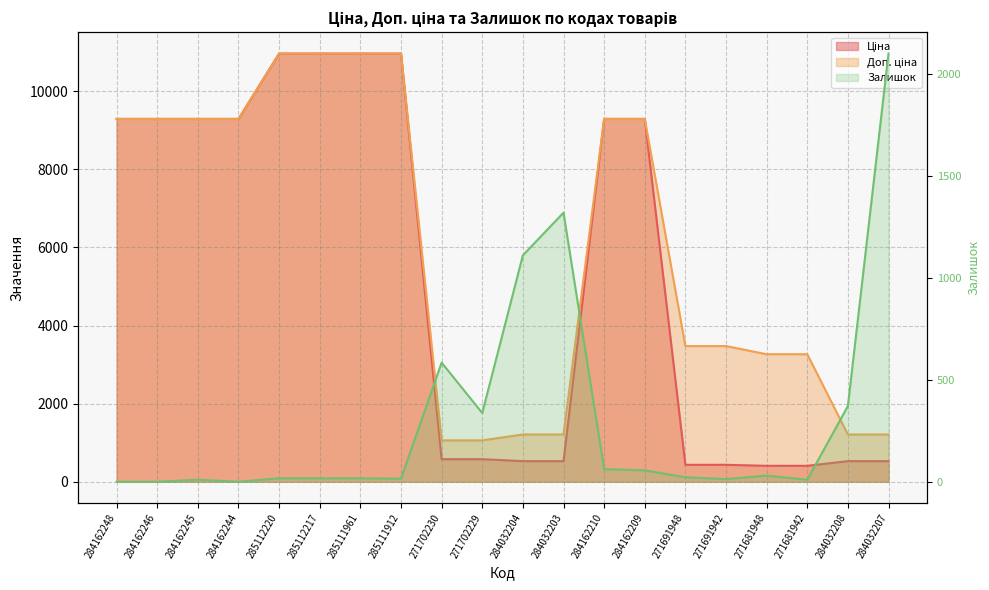

At which category is the sum across all series the highest?

285112220